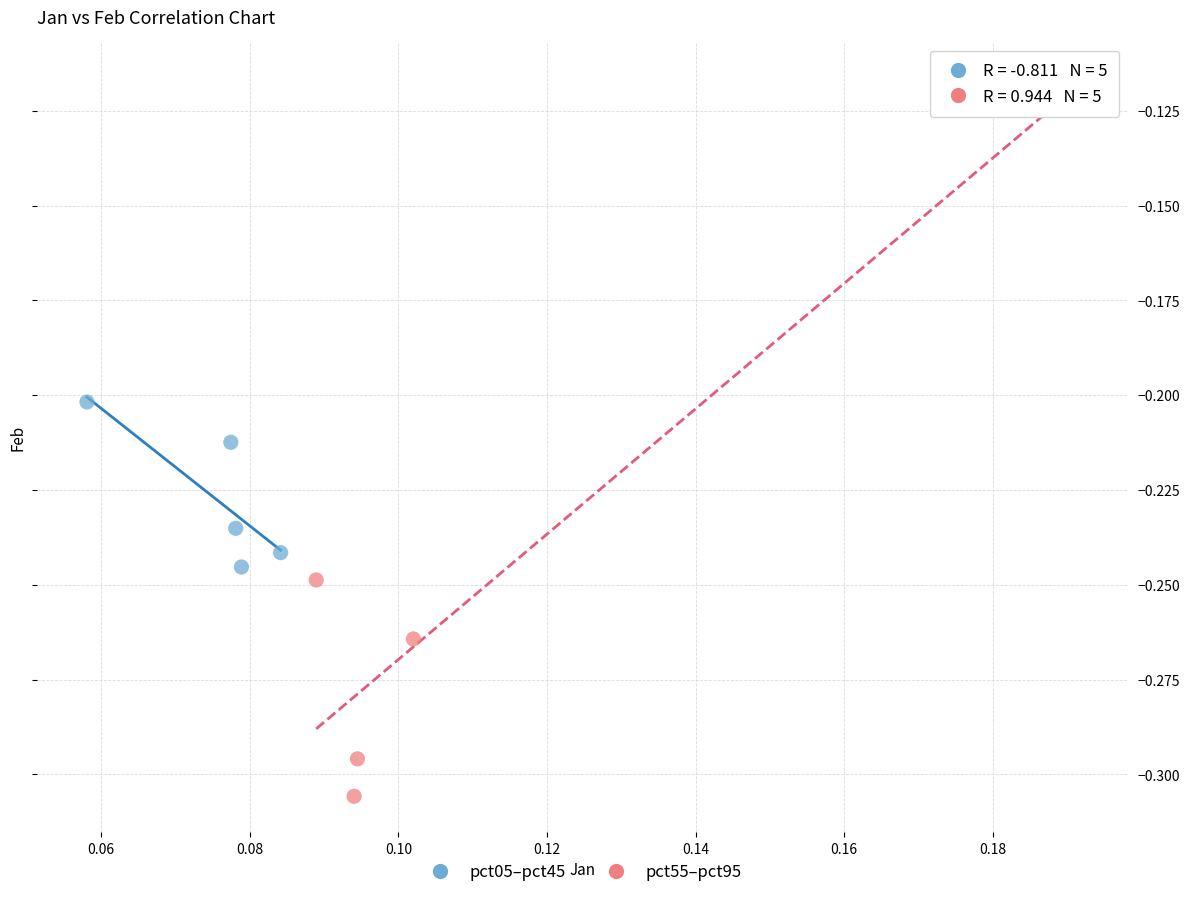

Which series contains the highest Y value?

pct55–pct95